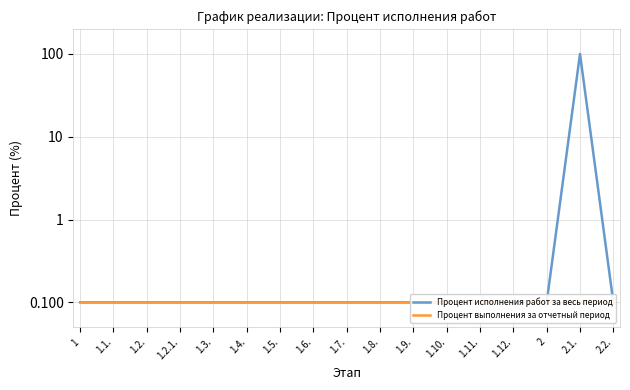

At which category is the sum across all series the highest?

2.1.